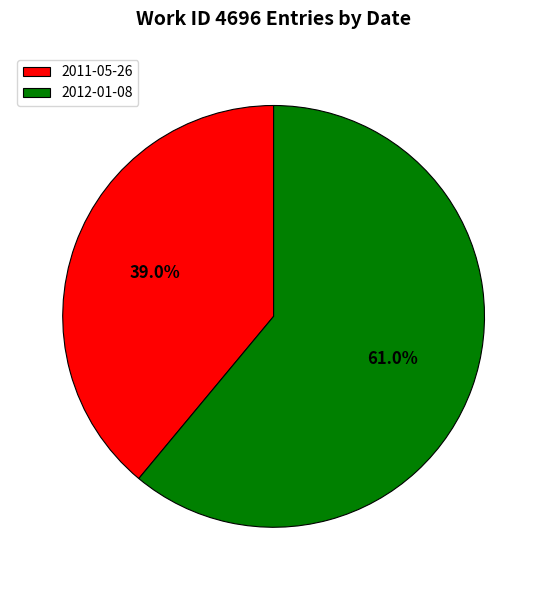

What is the ratio of the value at 2012-01-08 to the value at 2011-05-26?

1.6